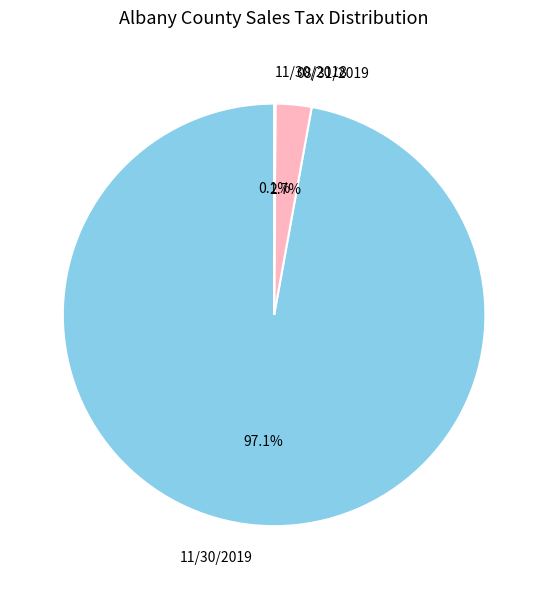

Which category has the biggest portion of the pie?

11/30/2019